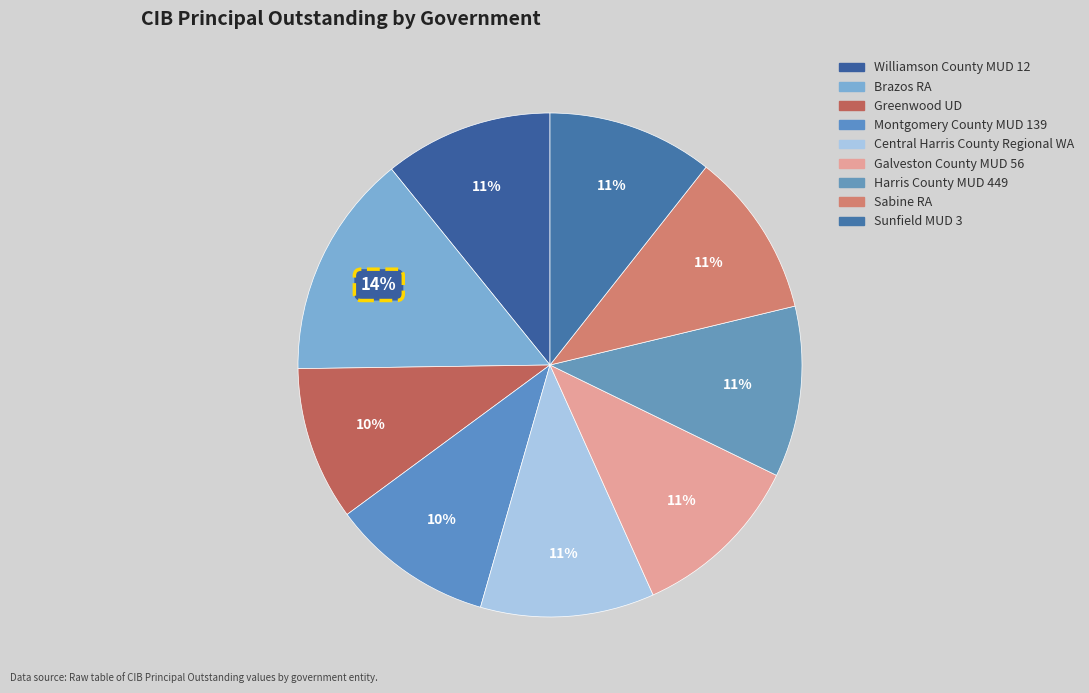

What is the largest slice in the pie chart?

Brazos RA